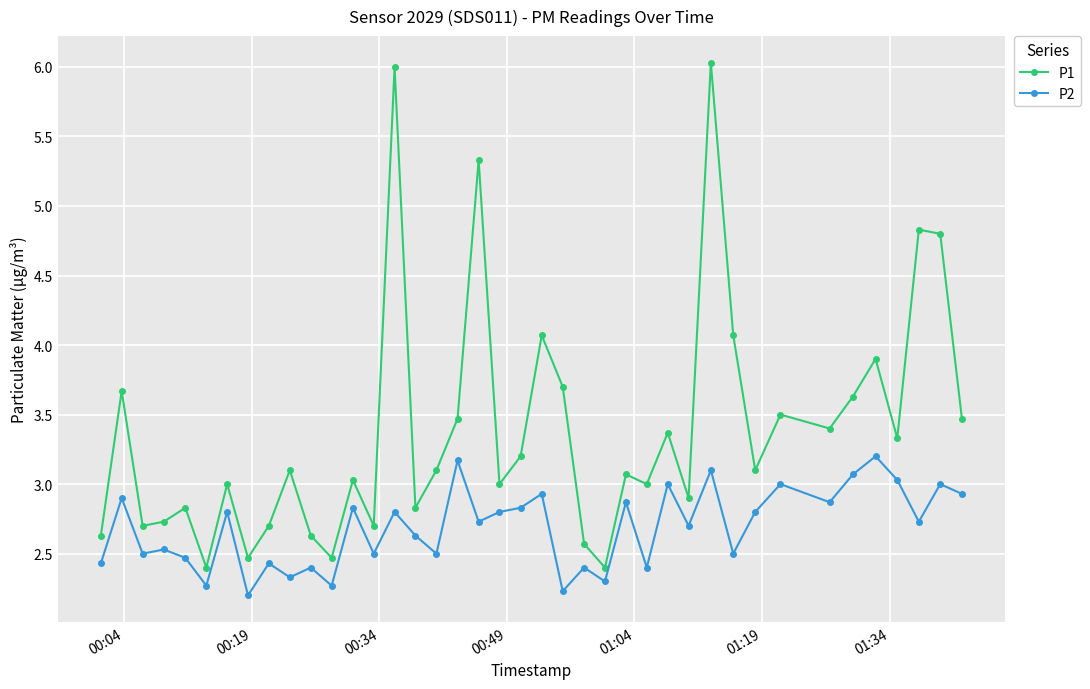

List the series in order of their peak value, highest first.

P1, P2